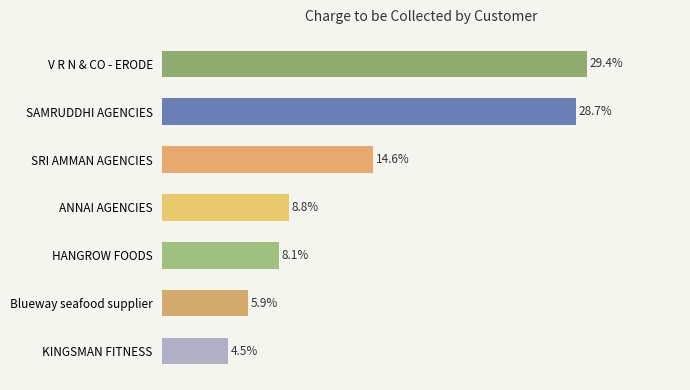

Does the chart contain any negative values?

No